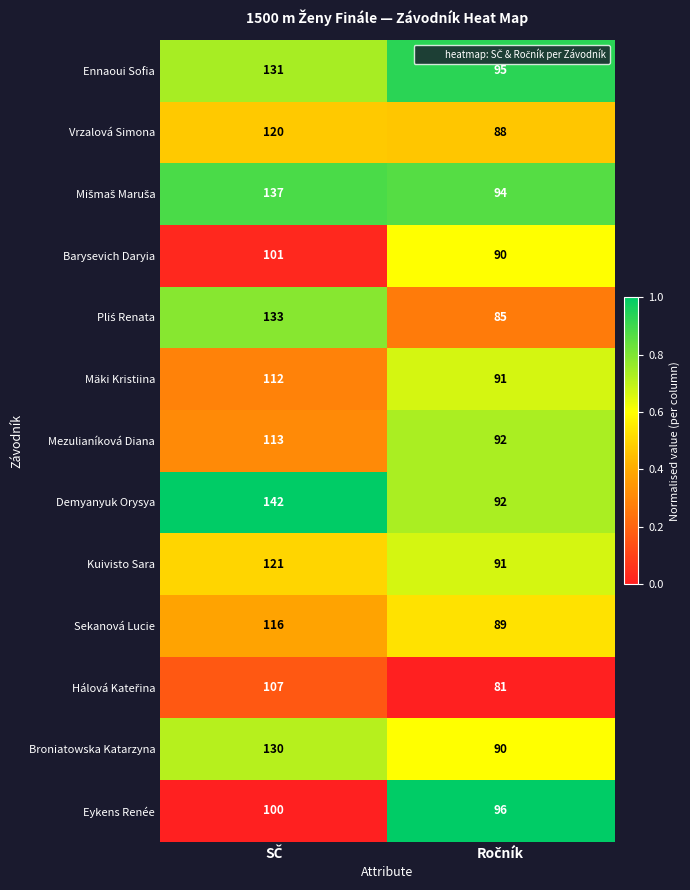

What is the average value of the Broniatowska Katarzyna series?

110